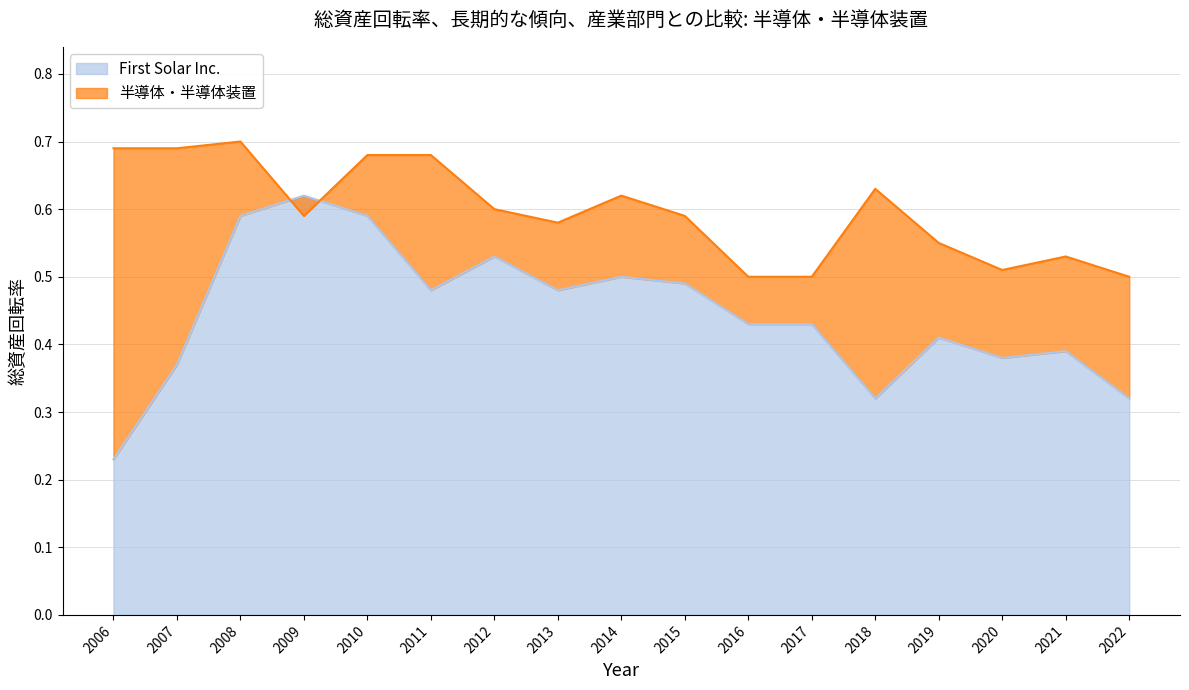

What is the difference between the maximum and minimum values in the 半導体・半導体装置 series?

0.2